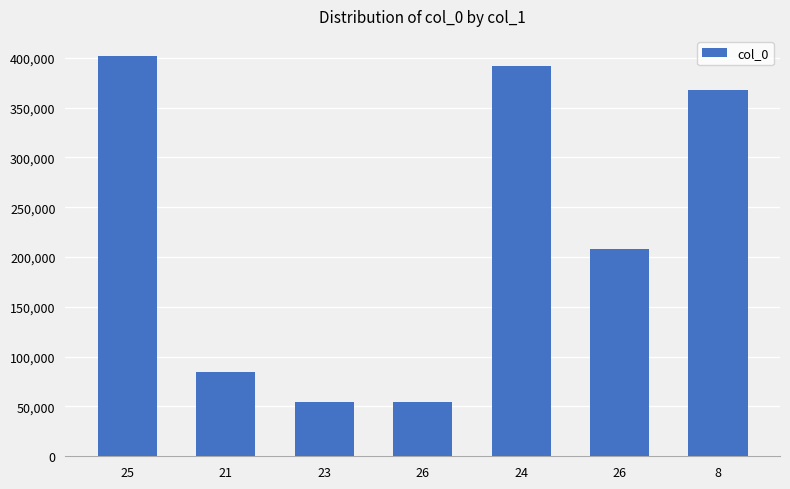

What is the label of the 6th bar from the left?

26